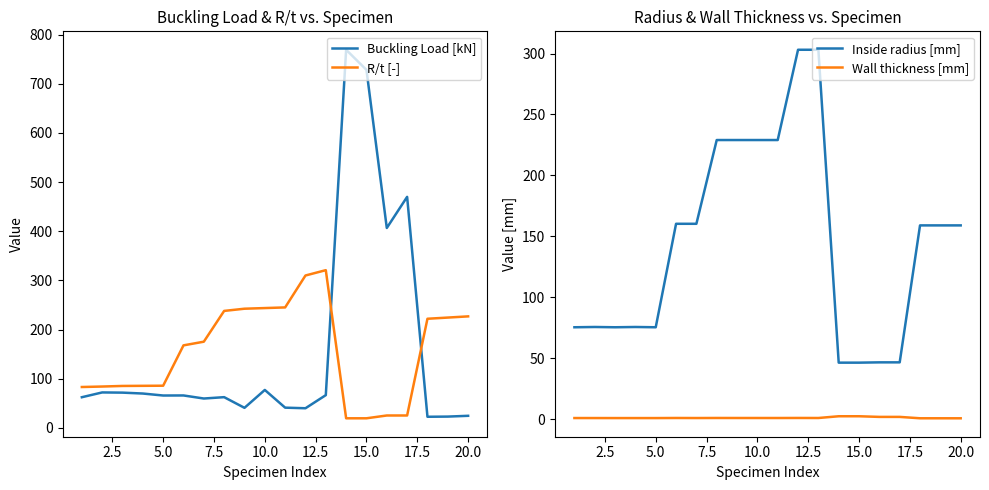

What is the highest value of the R/t [-] series?

320.8